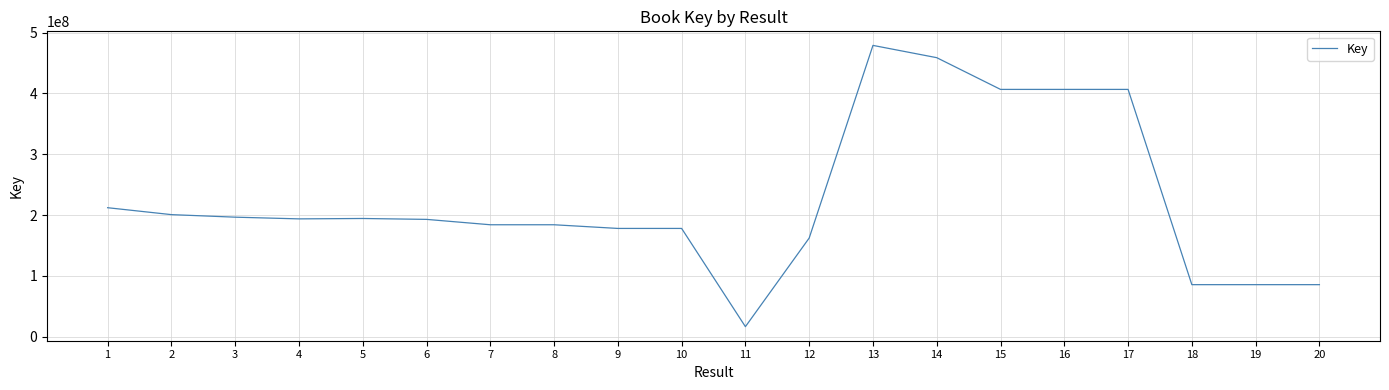

What is the minimum value shown in the chart?

16352365